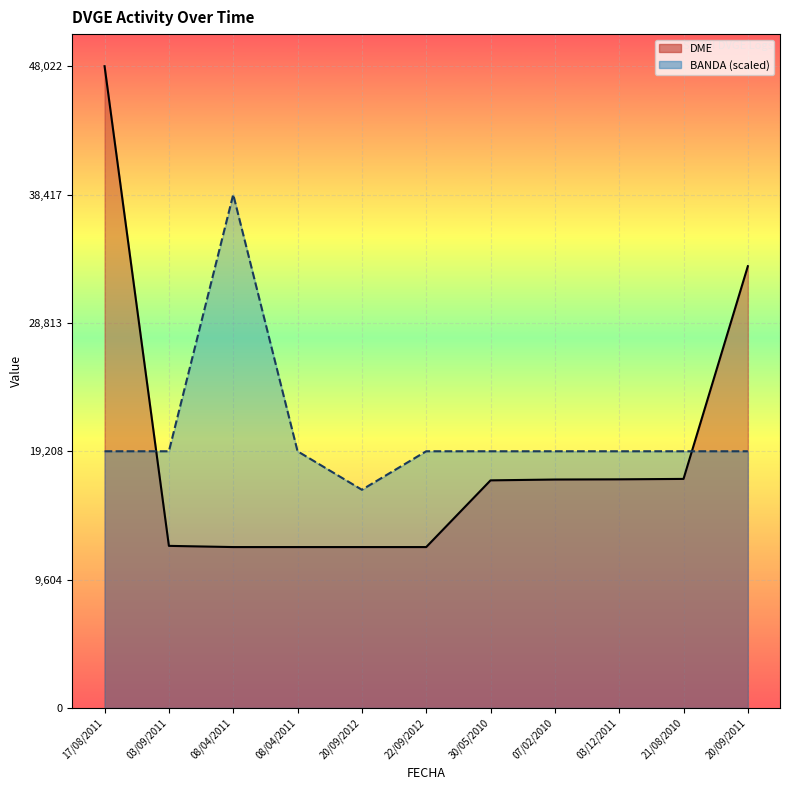

At how many categories does at least one series exceed 24957?

3